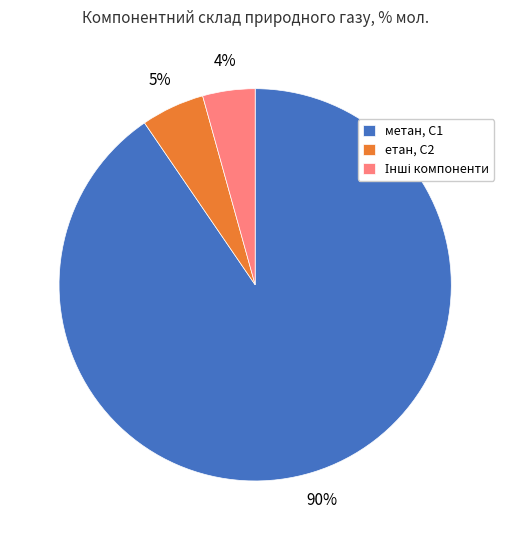

Combined, do метан, С1 and етан, С2 account for over 50%?

Yes